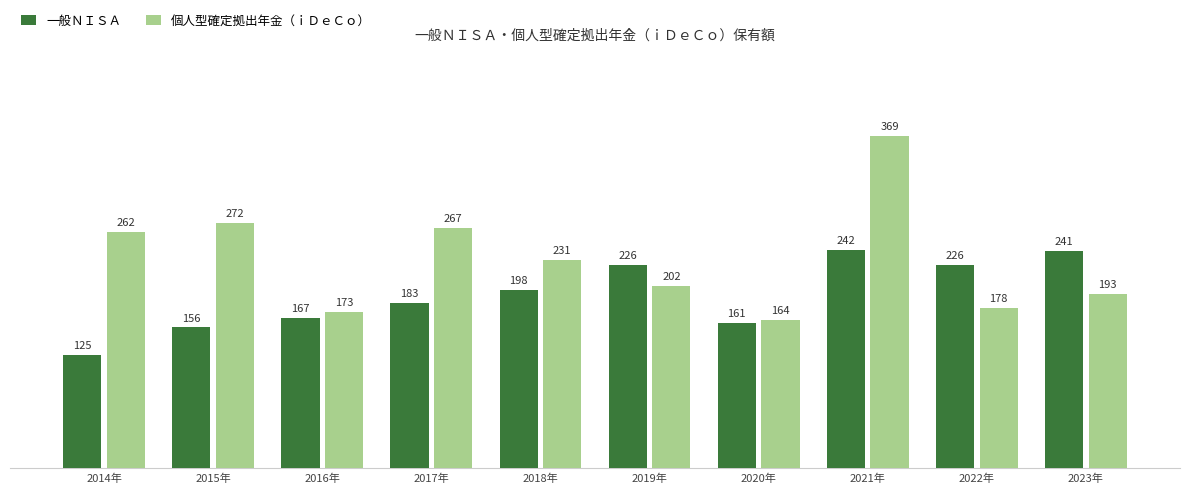

Rank the series by their average value, from highest to lowest.

個人型確定拠出年金（ｉＤｅＣｏ）, 一般ＮＩＳＡ